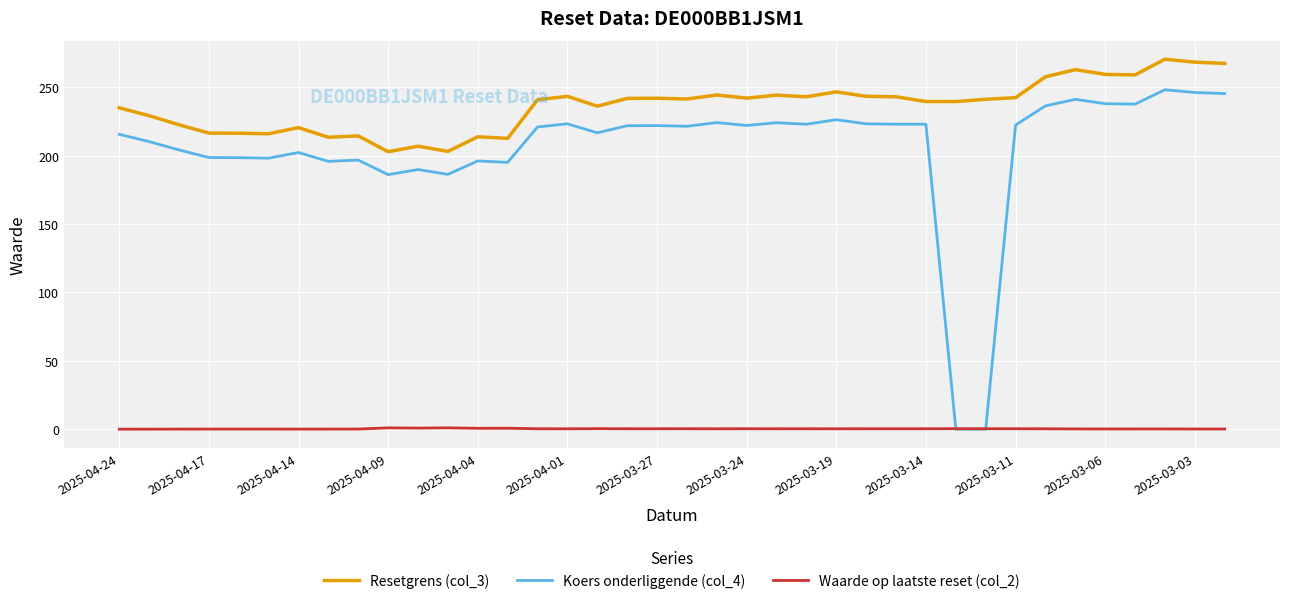

Which series has the largest range (max minus min)?

Koers onderliggende (col_4)